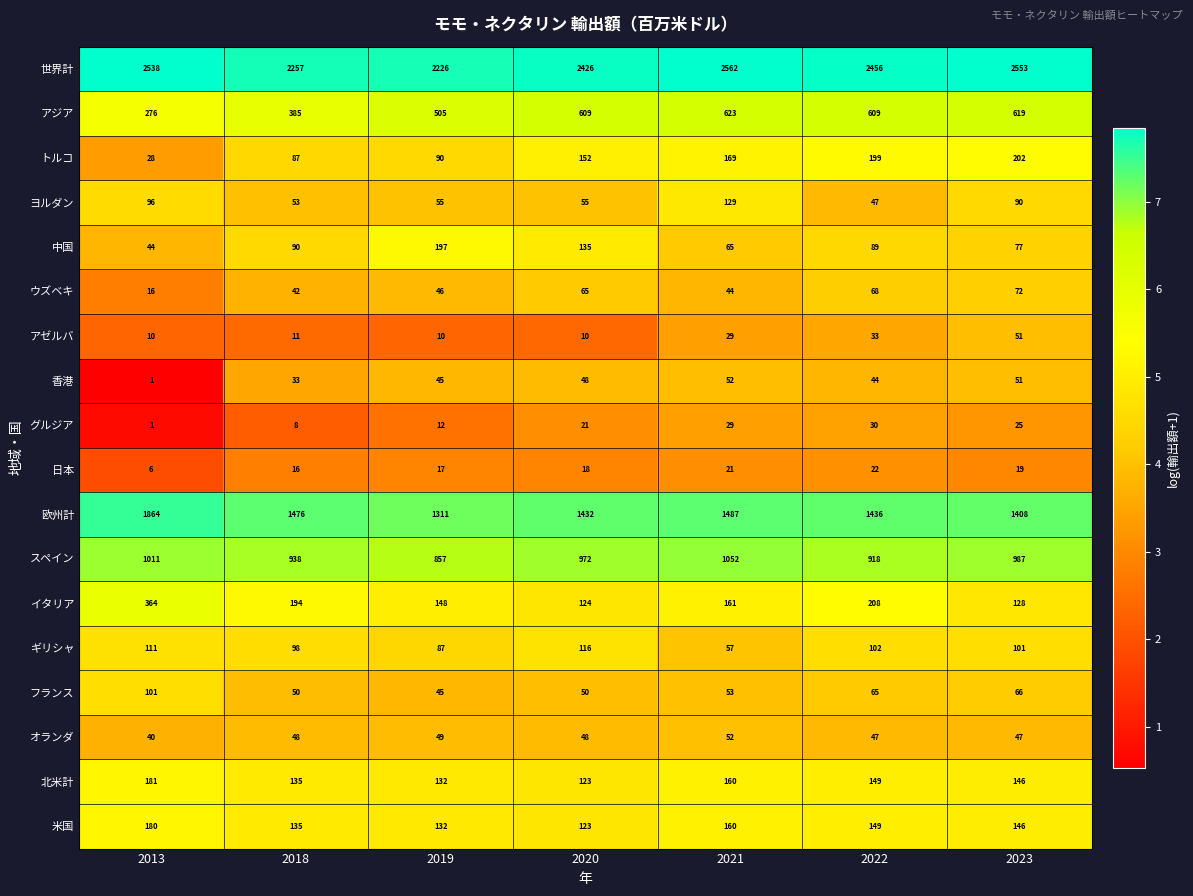

True or false: トルコ has a value of 41 at 2013.

False